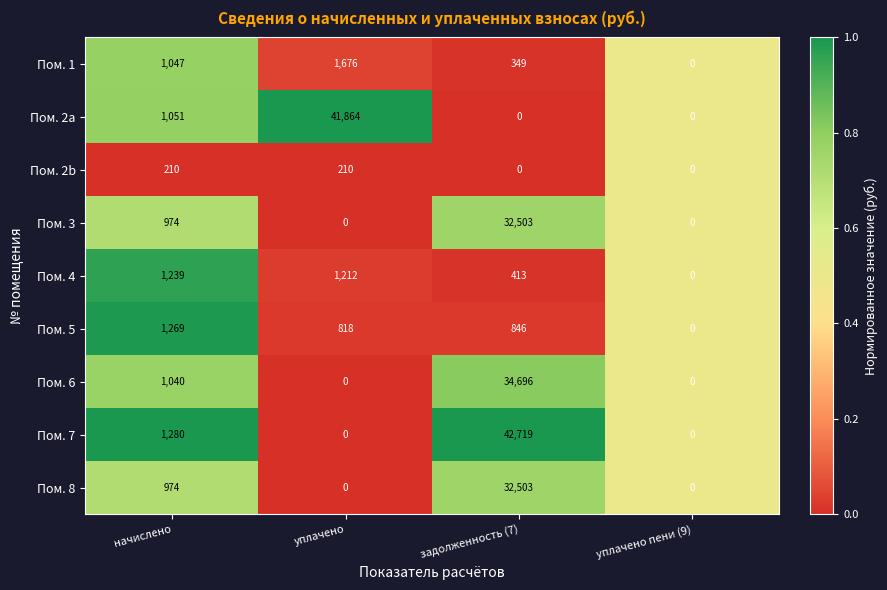

What value does the Пом. 7 series have at начислено?

1280